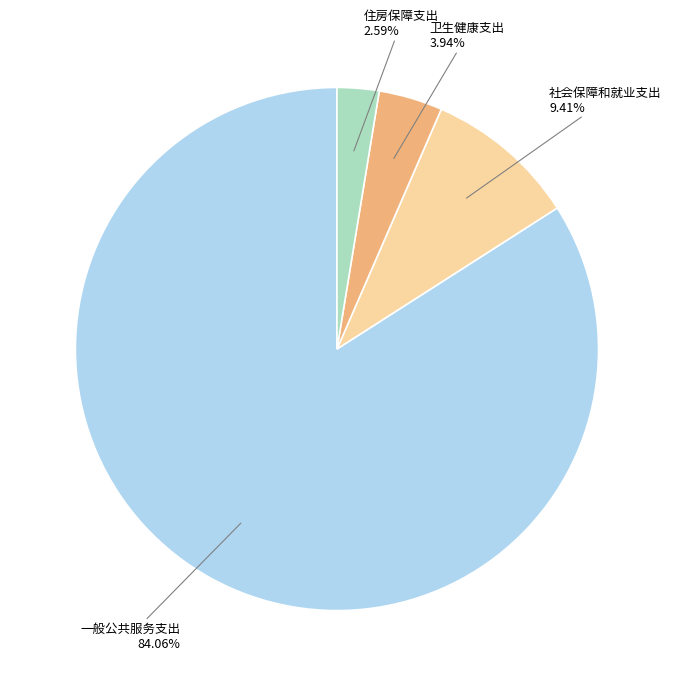

Which slice represents more than half of the pie?

一般公共服务支出